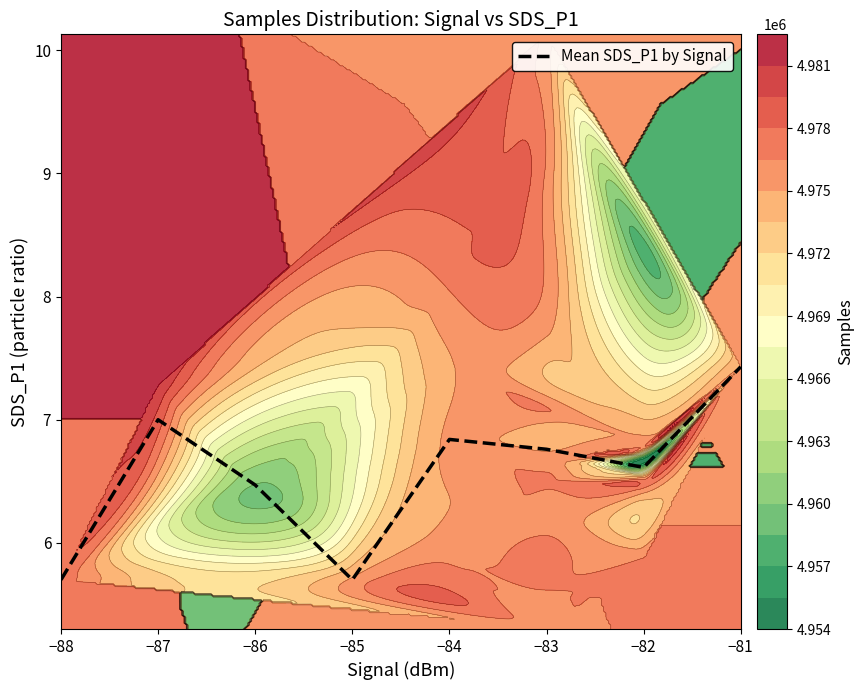

How many data points are less than 6?

2